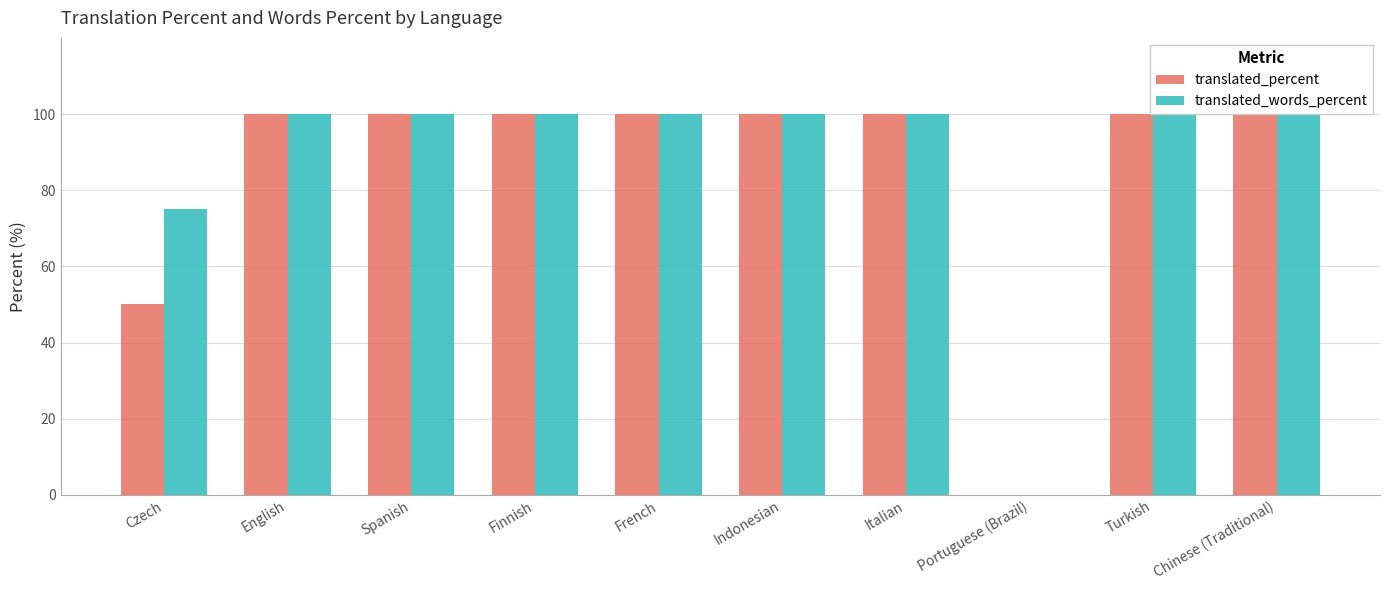

How many categories are shown in the chart?

10